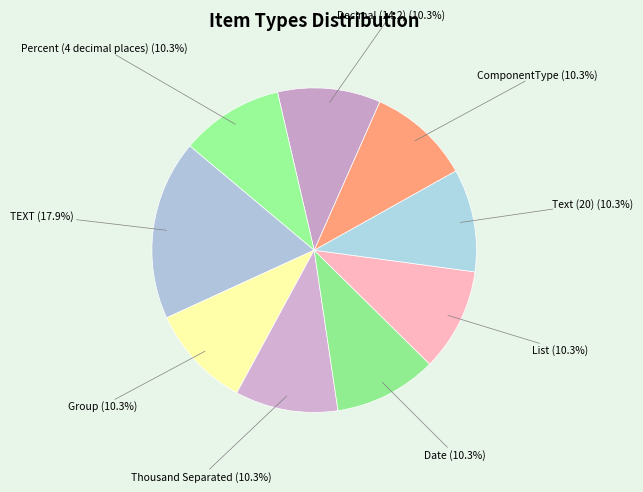

The ComponentType slice represents 10% of the pie. True or false?

True